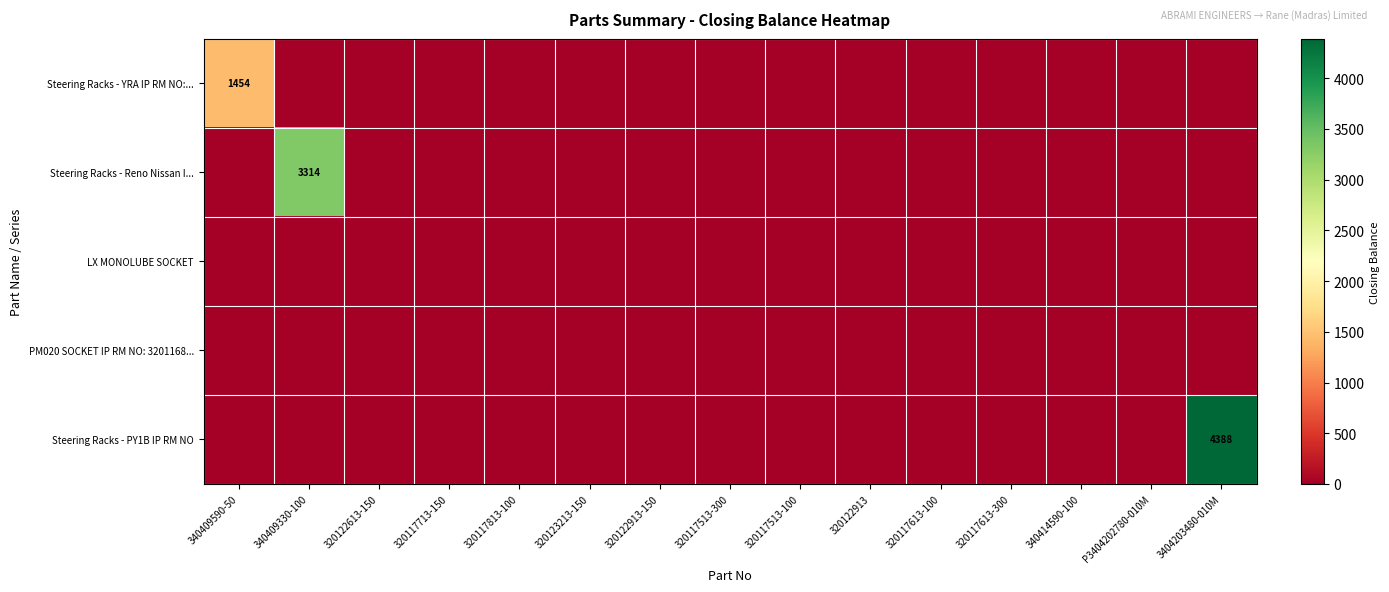

The value of Steering Racks - Reno Nissan I... at 320123213-150 is 0. True or false?

True